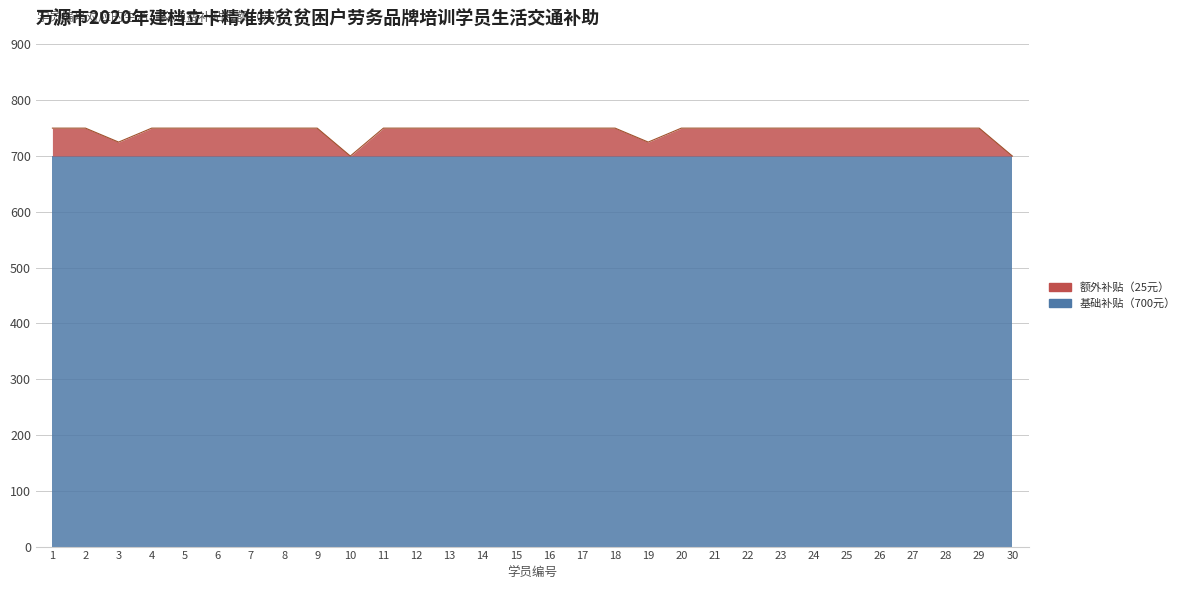

List the labels in order of value, largest first.

1, 2, 4, 5, 6, 7, 8, 9, 11, 12, 13, 14, 15, 16, 17, 18, 20, 21, 22, 23, 24, 25, 26, 27, 28, 29, 3, 19, 10, 30